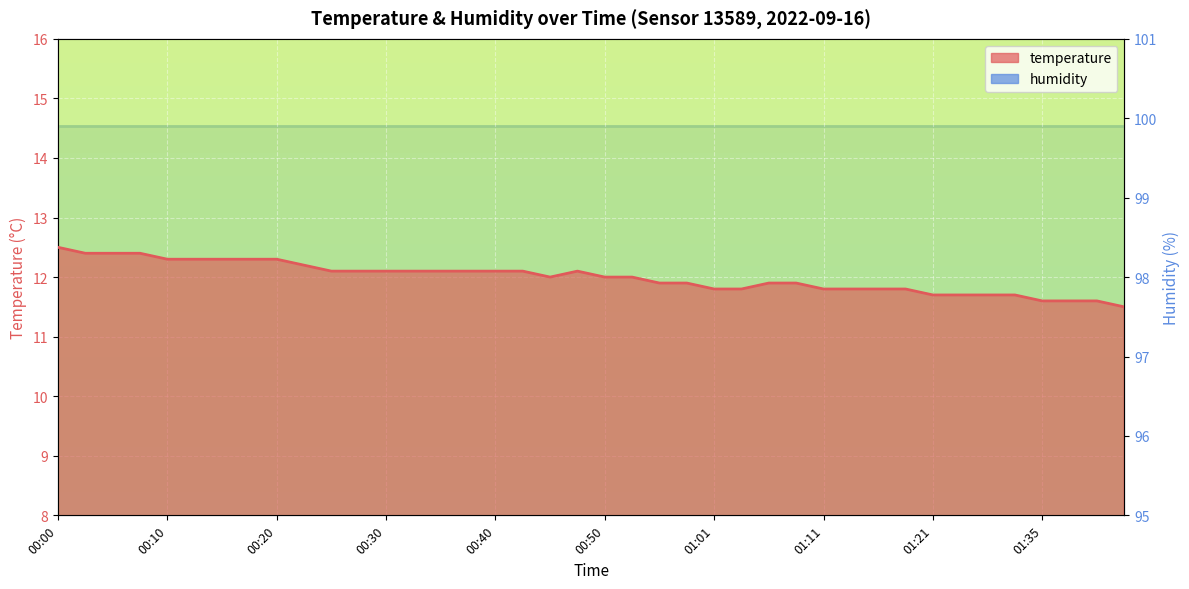

Which label corresponds to the largest value in the chart?

00:00